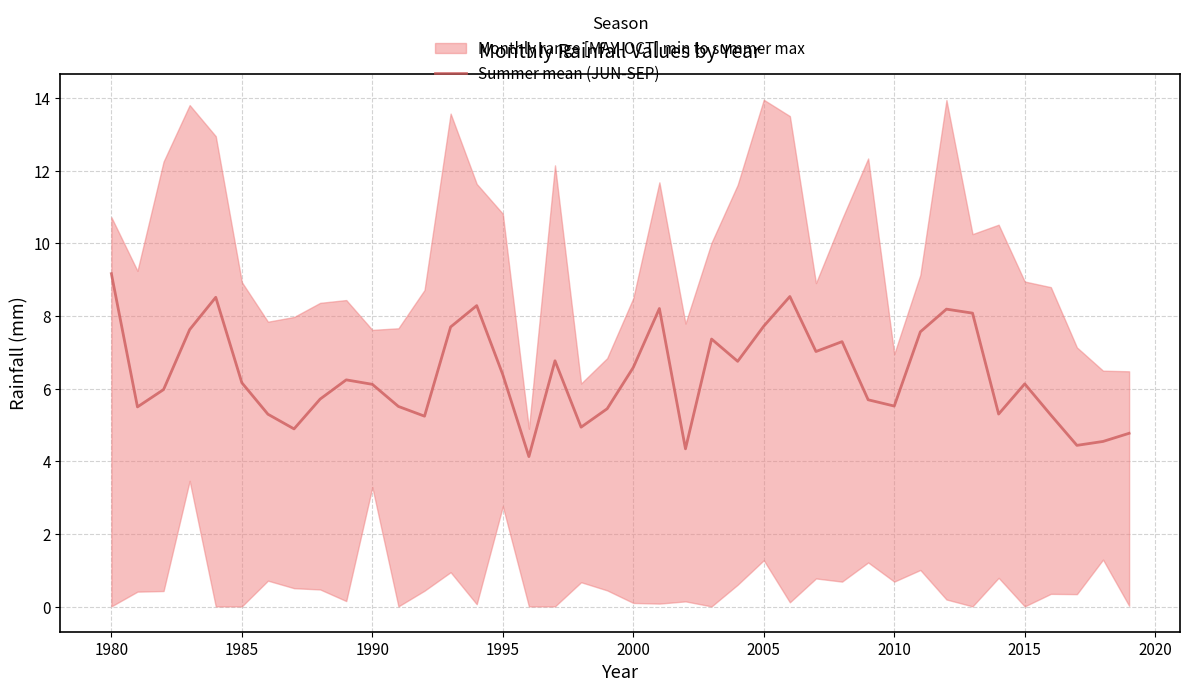

Is it true that Summer mean (JUN-SEP) equals 1.6 at 2015?

False